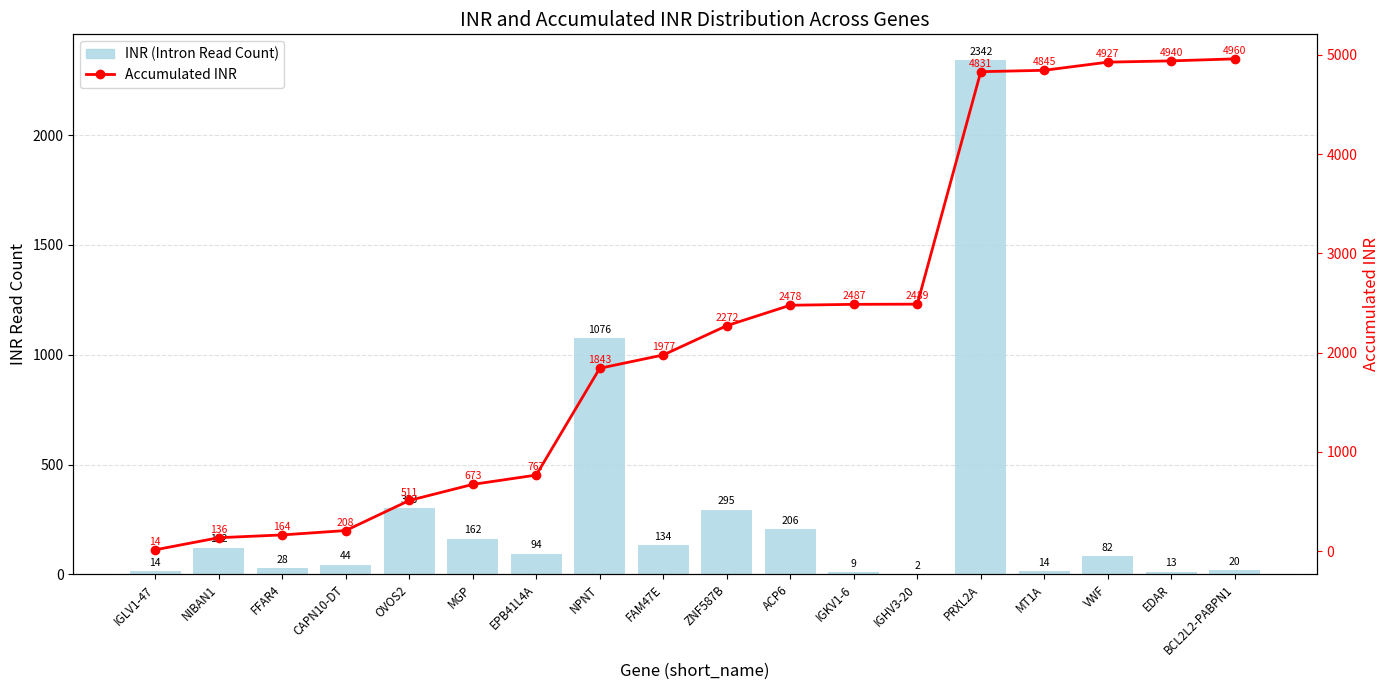

At which category is the sum across all series the highest?

PRXL2A